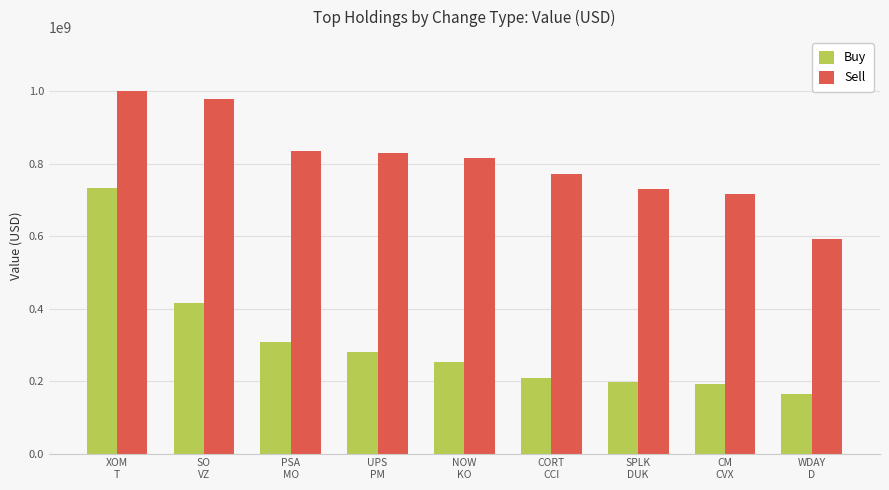

What is the difference between the maximum and minimum values in the Buy series?

568504000